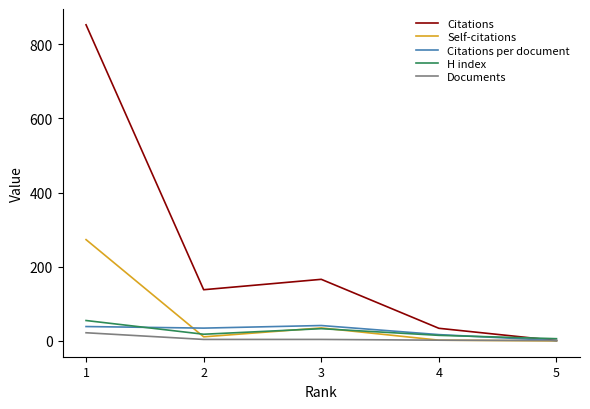

What is the highest value of the Citations series?

852.0